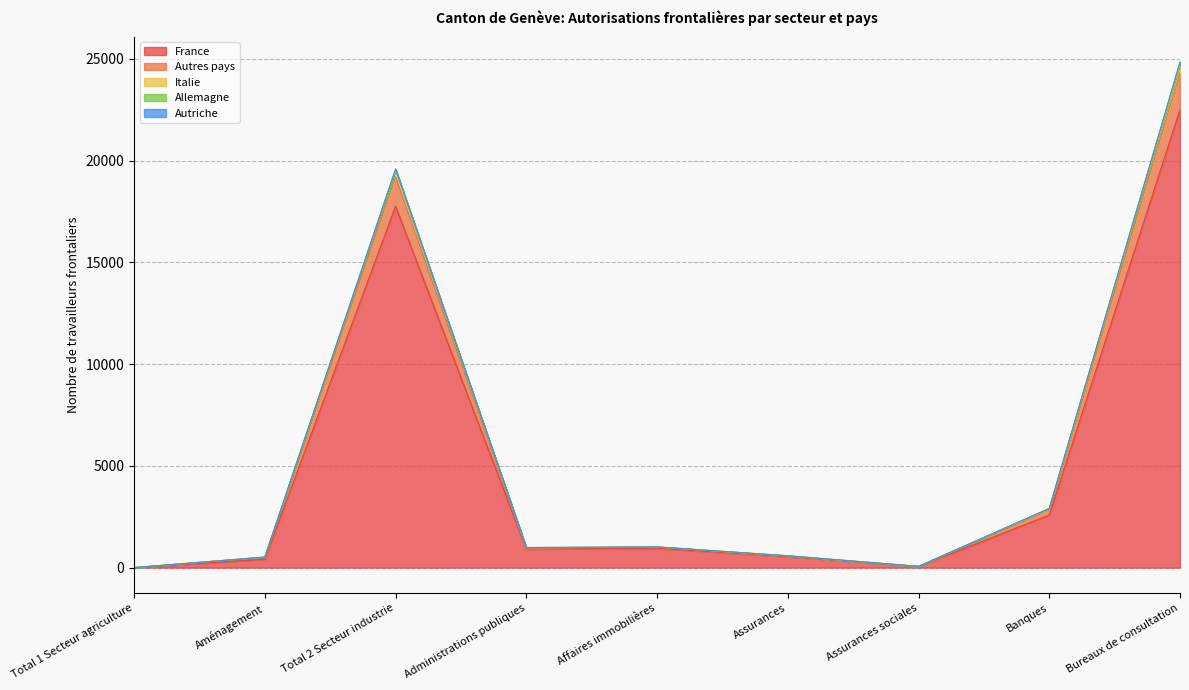

Does the chart have visible grid lines?

Yes